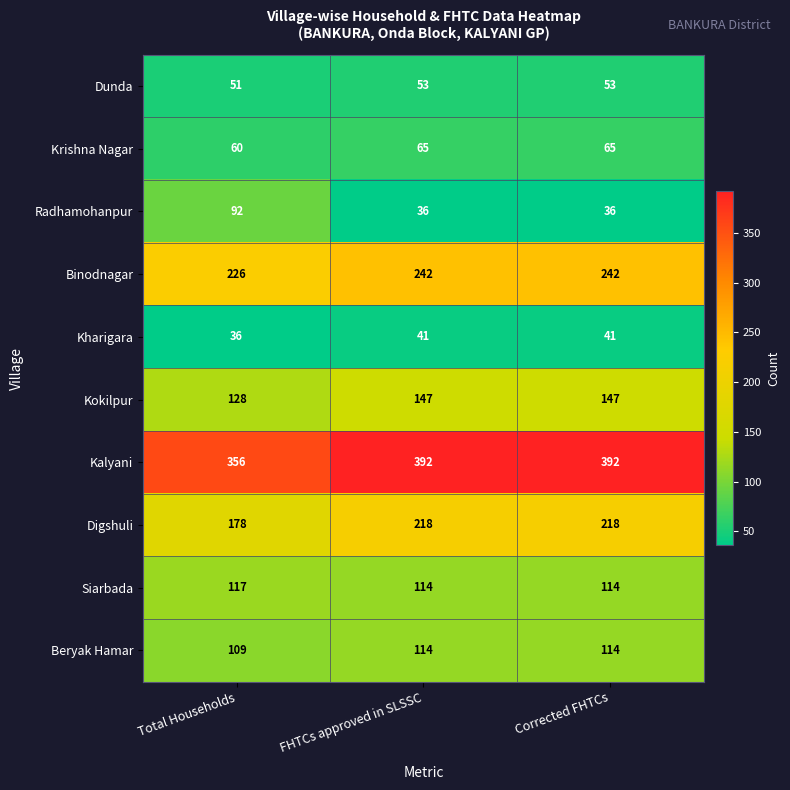

At how many categories does at least one series exceed 354?

3